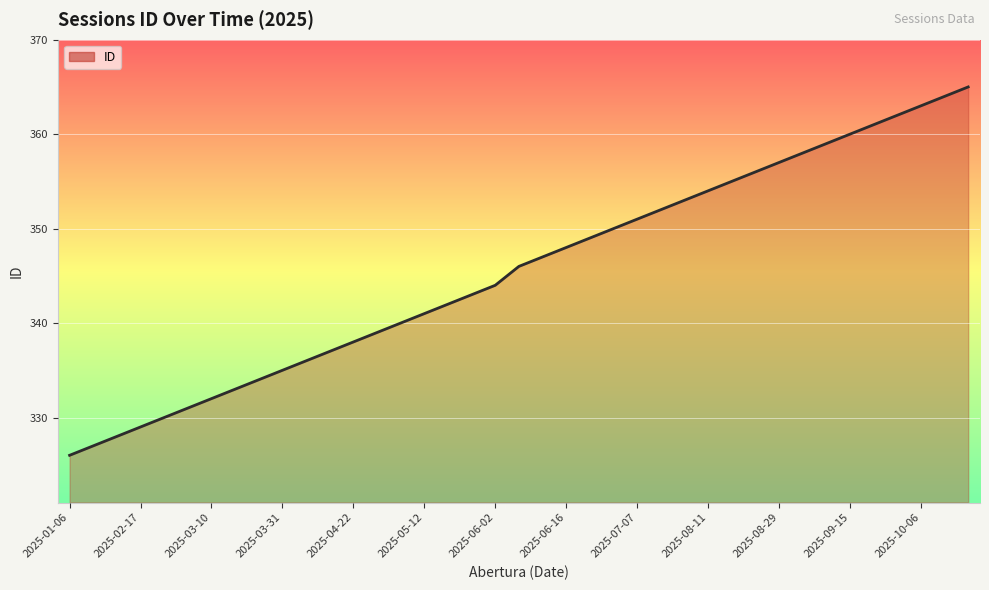

What is the minimum value shown in the chart?

326